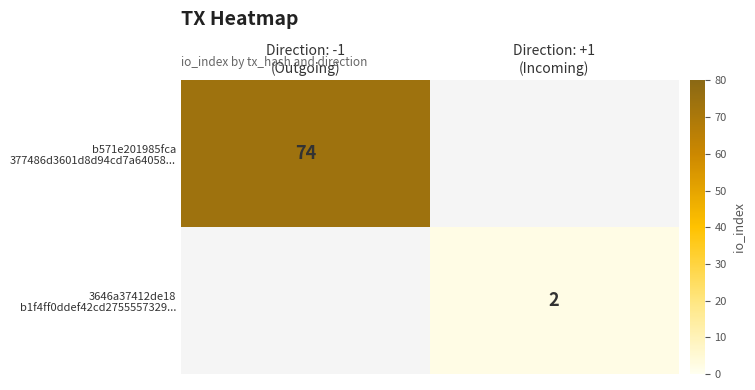

Which has a higher value, Direction: -1
(Outgoing) or Direction: +1
(Incoming)?

Direction: -1
(Outgoing)